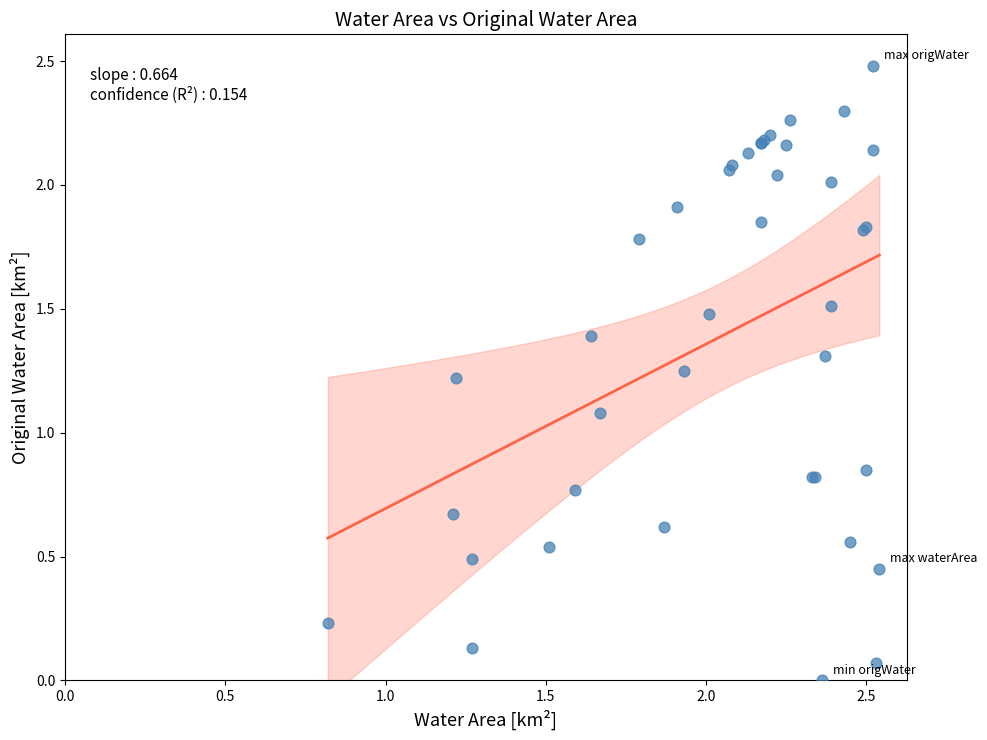

What Y value in the scatter plot is closest to 1?

1.1